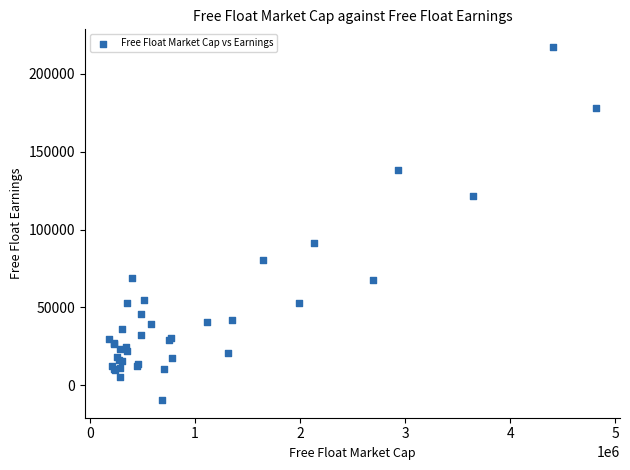

What Y value in the scatter plot is closest to 103904?

91267.4